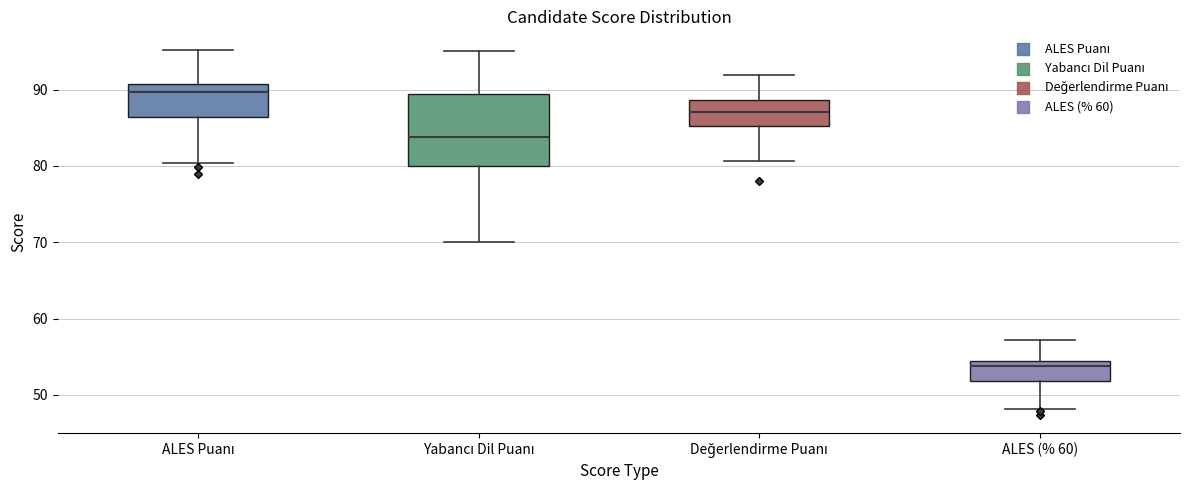

Reading left to right, transcribe this box plot: for each box, give where its median line is, the range the box spans, and where its two whiskers end, as read against the y-axis. The values are not printed on the chart, so give them approximately, as read against the axis.

ALES Puanı: median 90, box 86 to 91, whiskers 80 to 95
Yabancı Dil Puanı: median 84, box 80 to 89, whiskers 70 to 95
Değerlendirme Puanı: median 87, box 85 to 89, whiskers 81 to 92
ALES (% 60): median 54 (just below the box's upper edge), box 52 to 54, whiskers 48 to 57